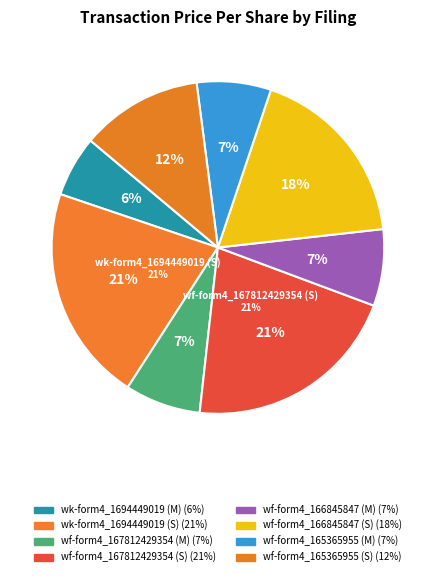

Is it true that wf-form4_167812429354164.xml (M) is 7% of the pie?

True